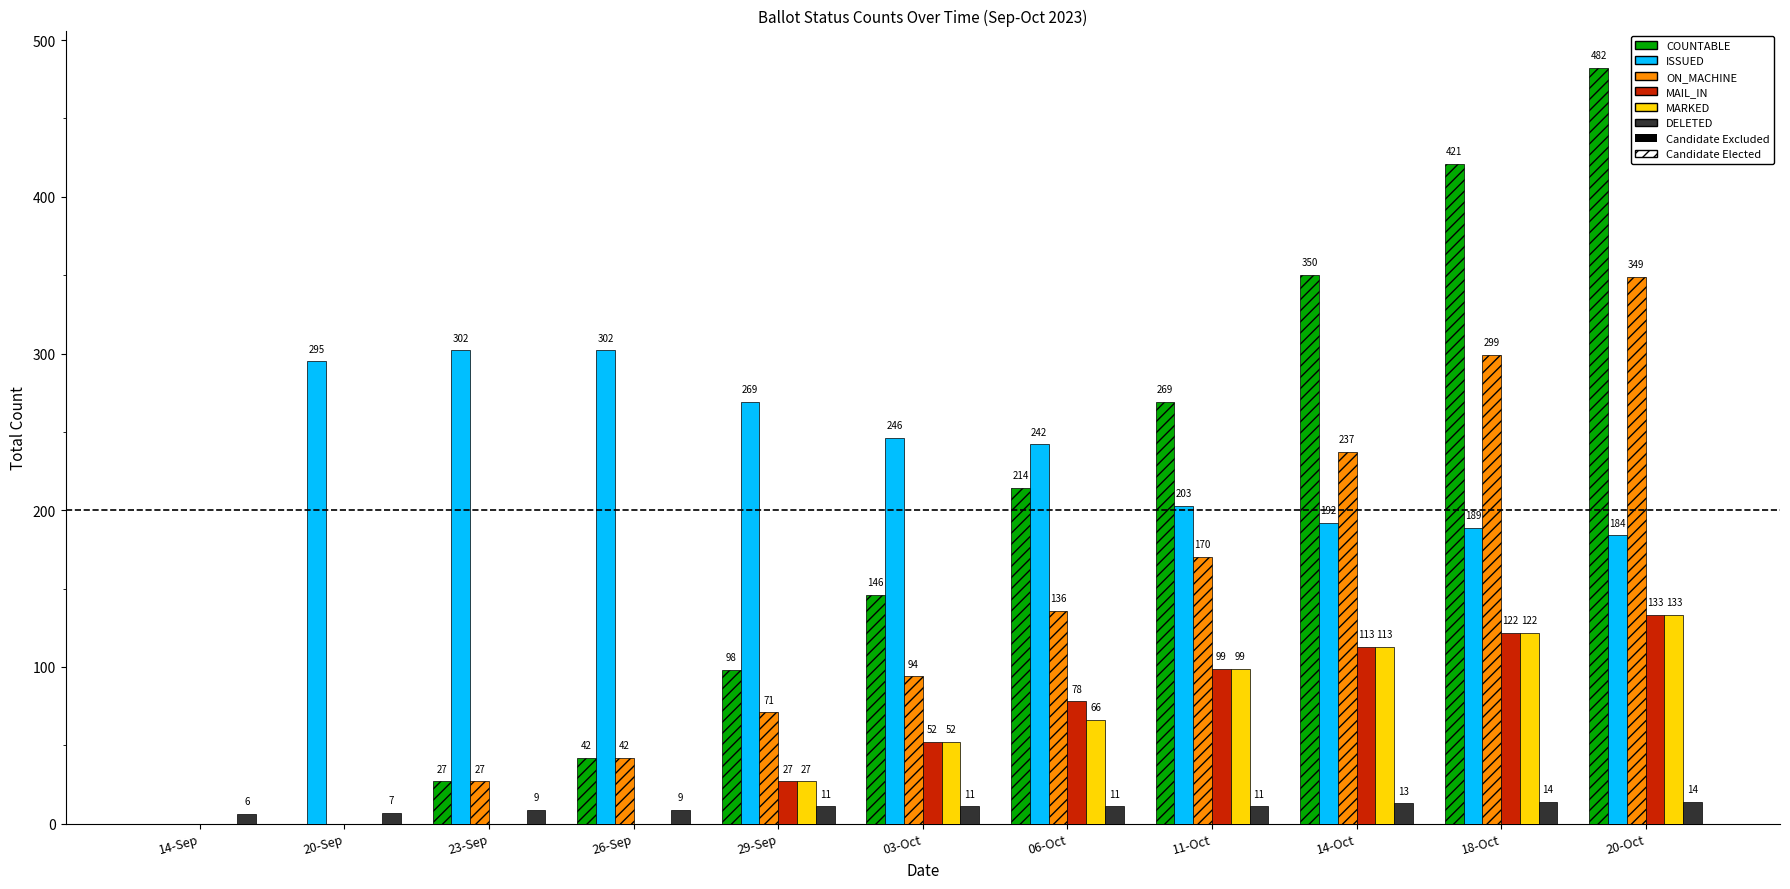

Reading left to right, extract all data points from this chart.

COUNTABLE: 0	0	27	42	98	146	214	269	350	421	482
ISSUED: 0	295	302	302	269	246	242	203	192	189	184
ON_MACHINE: 0	0	27	42	71	94	136	170	237	299	349
MAIL_IN: 0	0	0	0	27	52	78	99	113	122	133
MARKED: 0	0	0	0	27	52	66	99	113	122	133
DELETED: 6	7	9	9	11	11	11	11	13	14	14